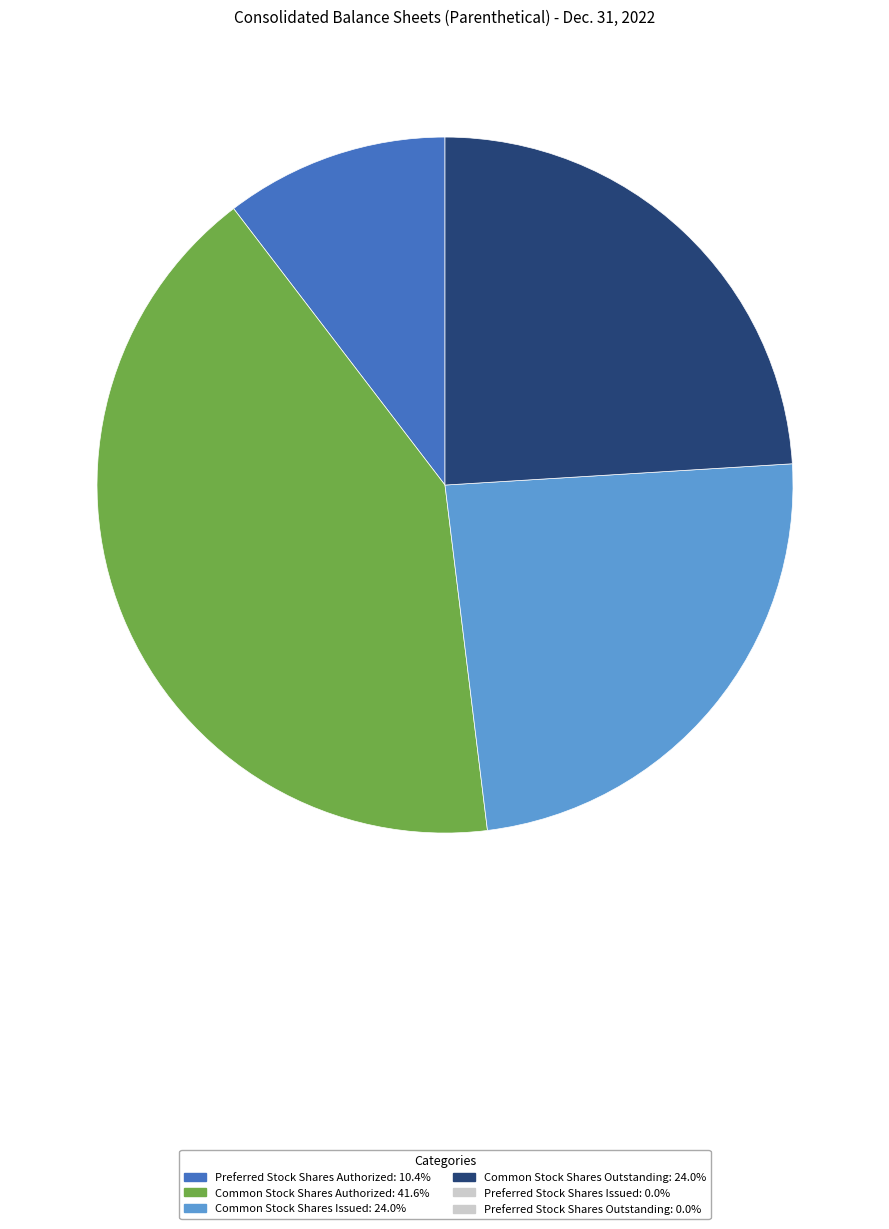

Does any single category account for the majority?

No